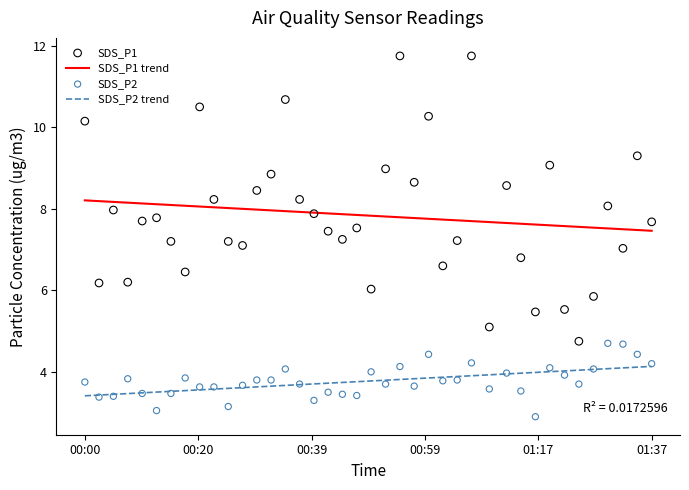

Which series contains the lowest Y value?

SDS_P2